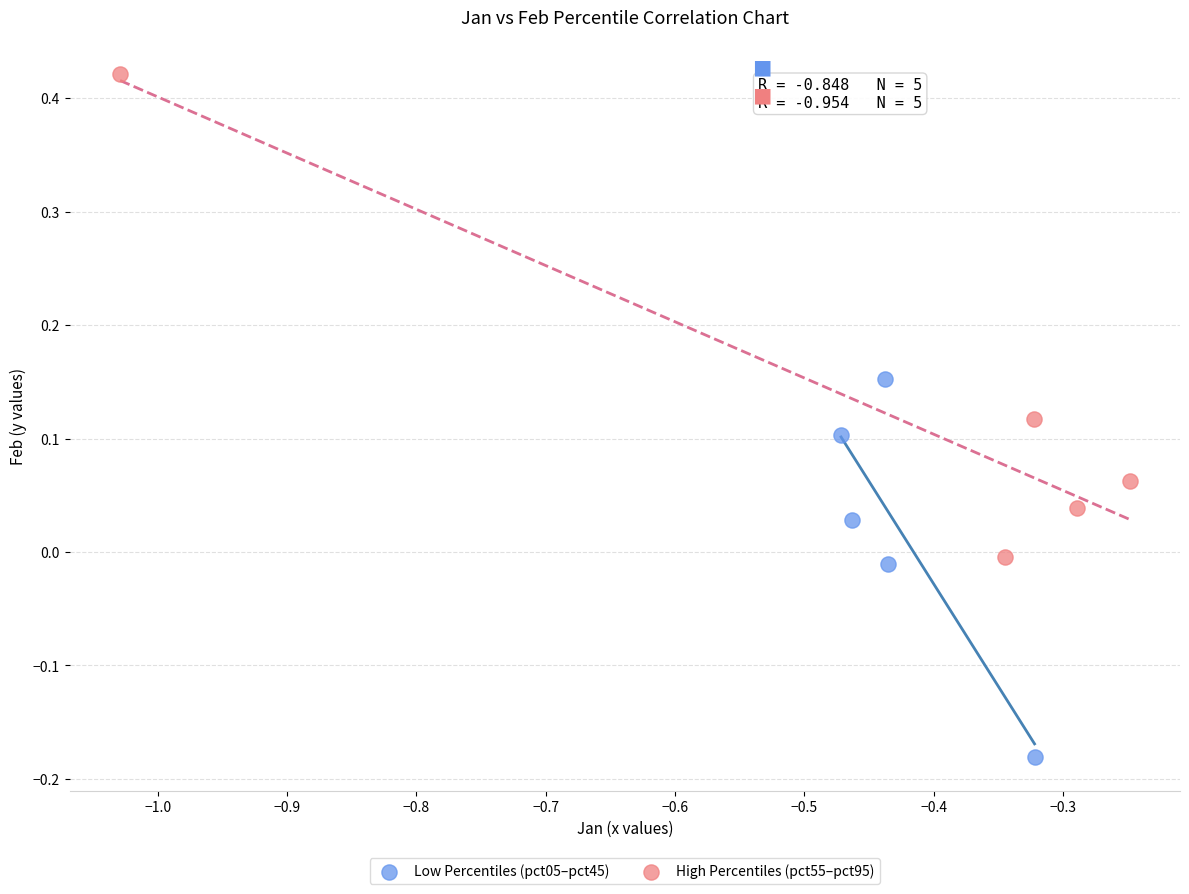

What are all the series names shown in the legend?

Low Percentiles (pct05–pct45), High Percentiles (pct55–pct95)